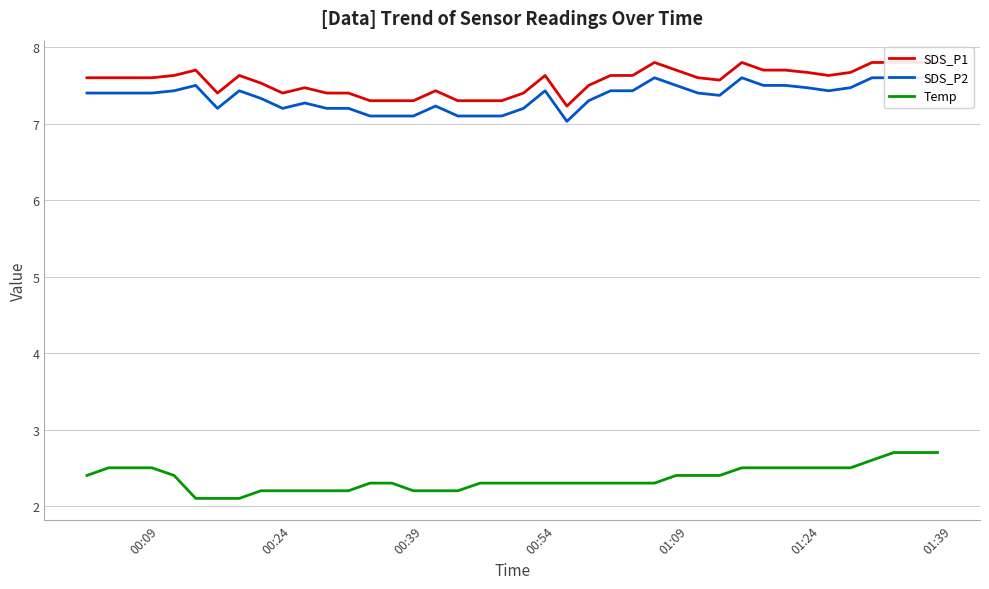

How many data points does each series have?

40